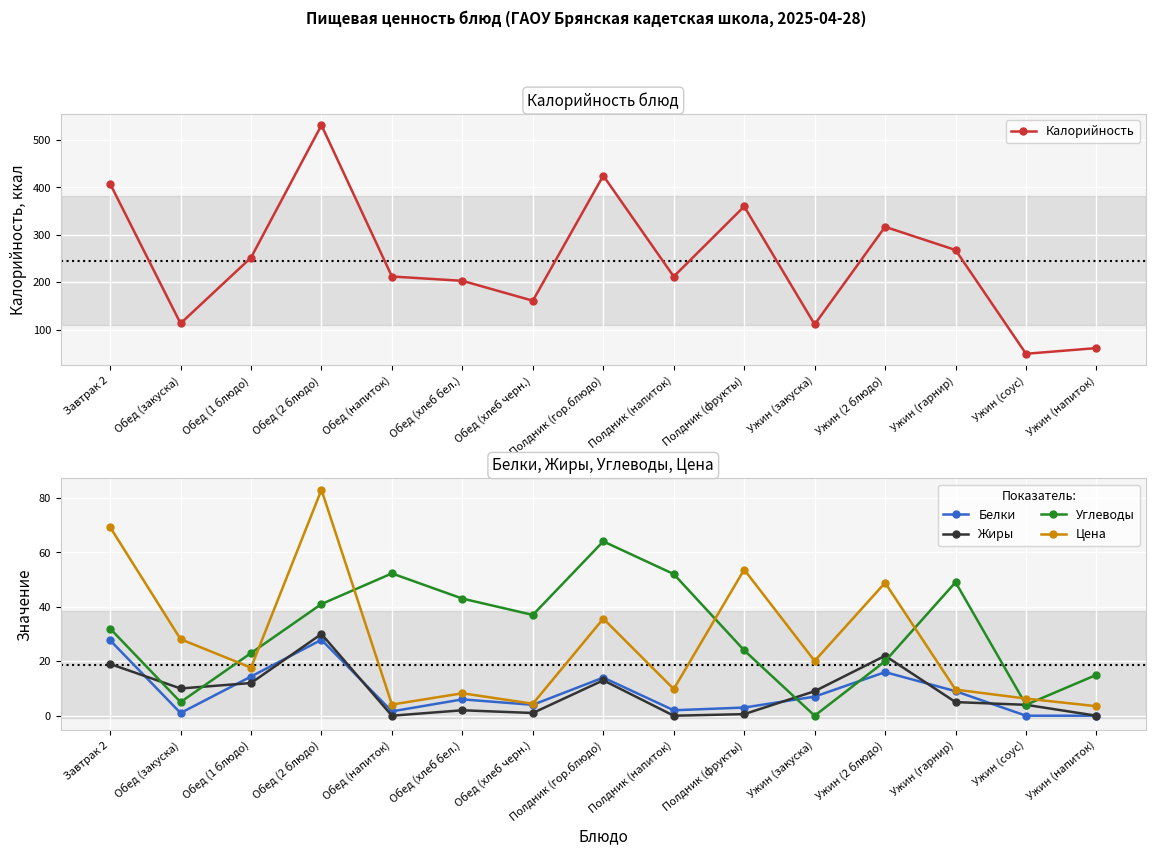

What is the value of the Жиры point at the 3rd from the left?

12.0